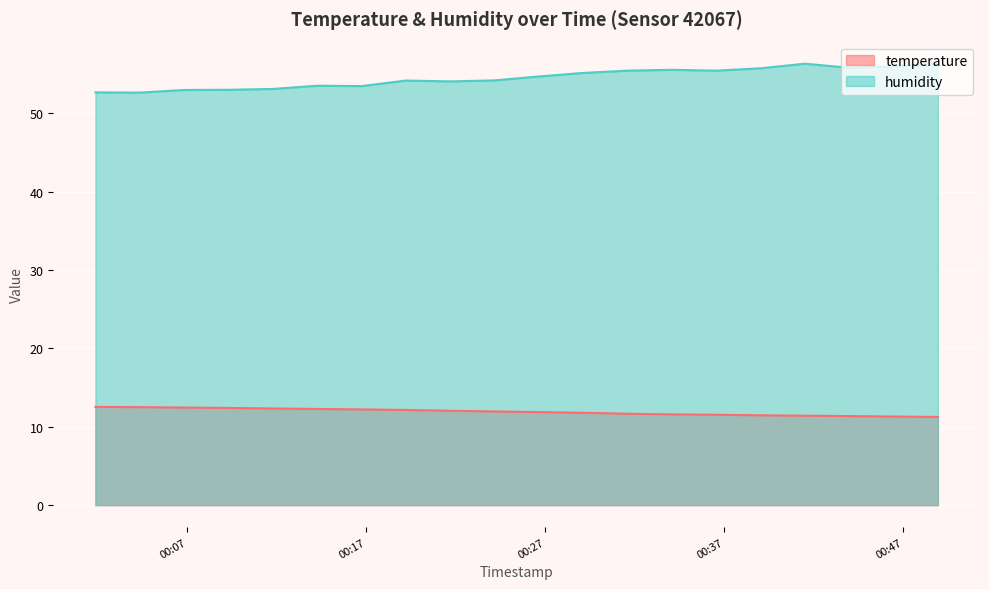

True or false: temperature and humidity intersect in this chart.

False